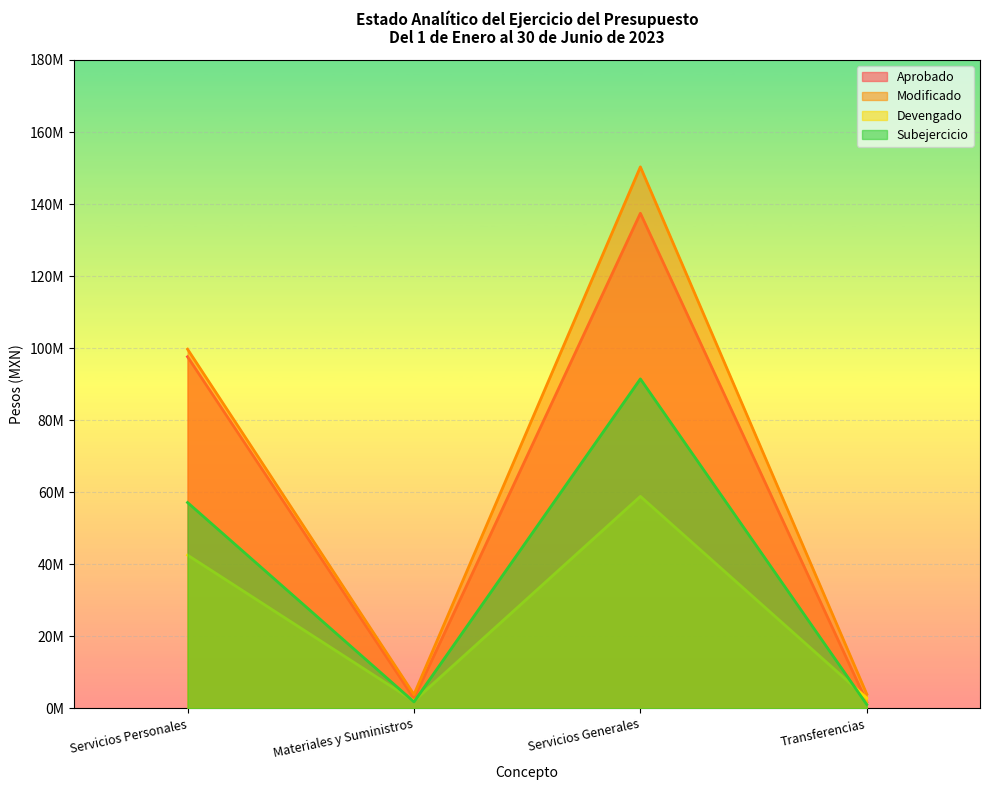

The value of Devengado at Servicios Generales is 35941877.7. True or false?

False